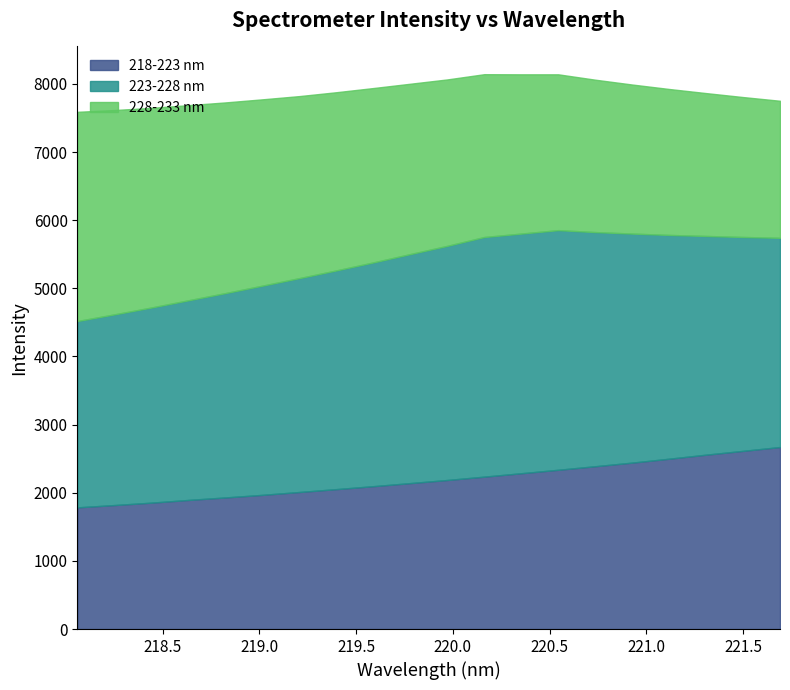

What is the minimum value for 218-223 nm?

1785.7